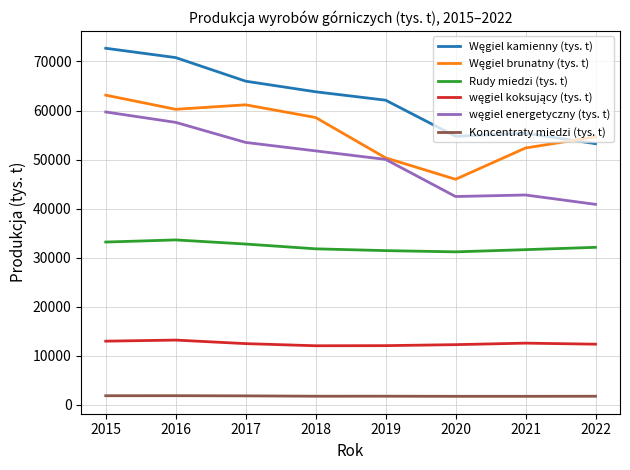

Is it true that Rudy miedzi (tys. t) equals 31190.0 at 2020?

True